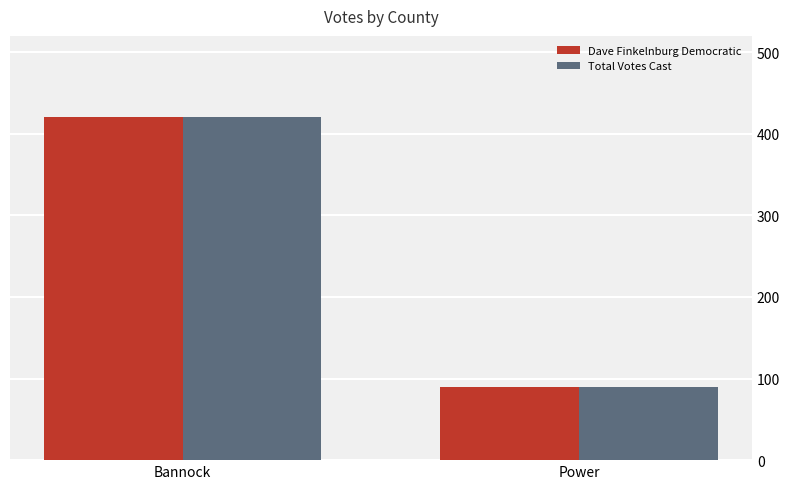

How many Total Votes Cast values are between 90 and 420?

2